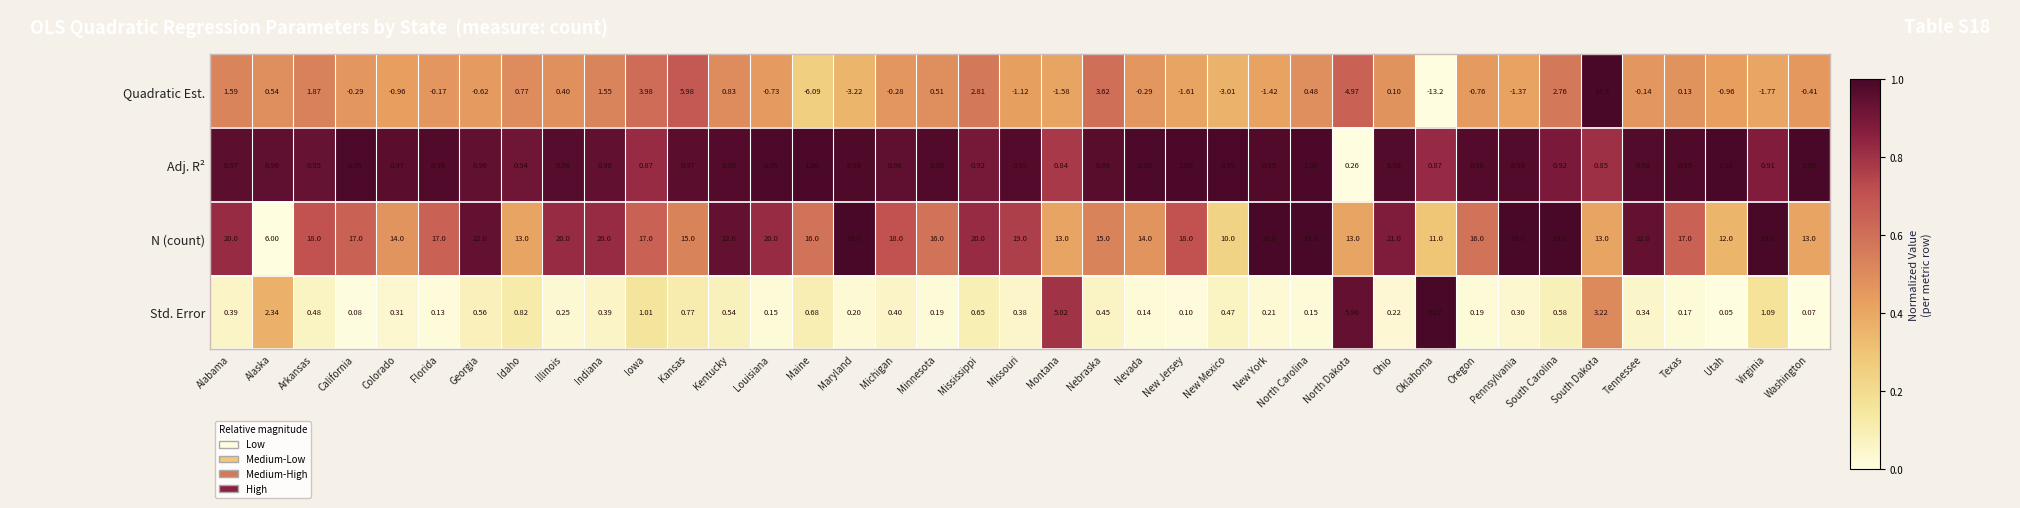

Rank the series by their maximum value, from lowest to highest.

Adj. R², Std. Error, Quadratic Est., N (count)